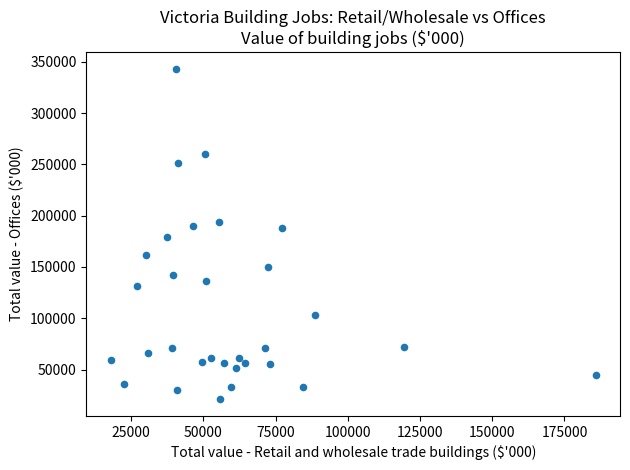

What is the range of Y values (max minus min)?

322235